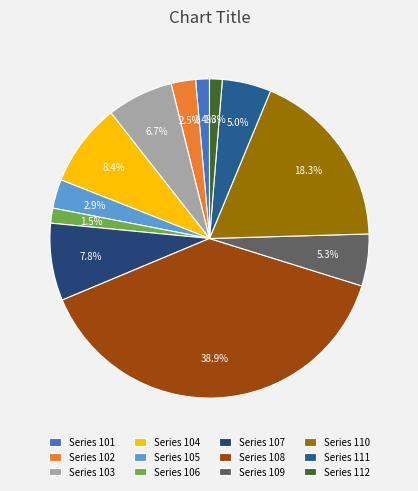

How many segments does this pie chart have?

12